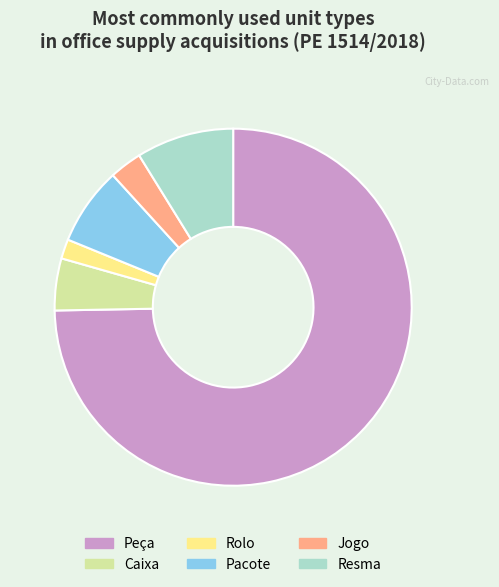

How many segments does this pie chart have?

6